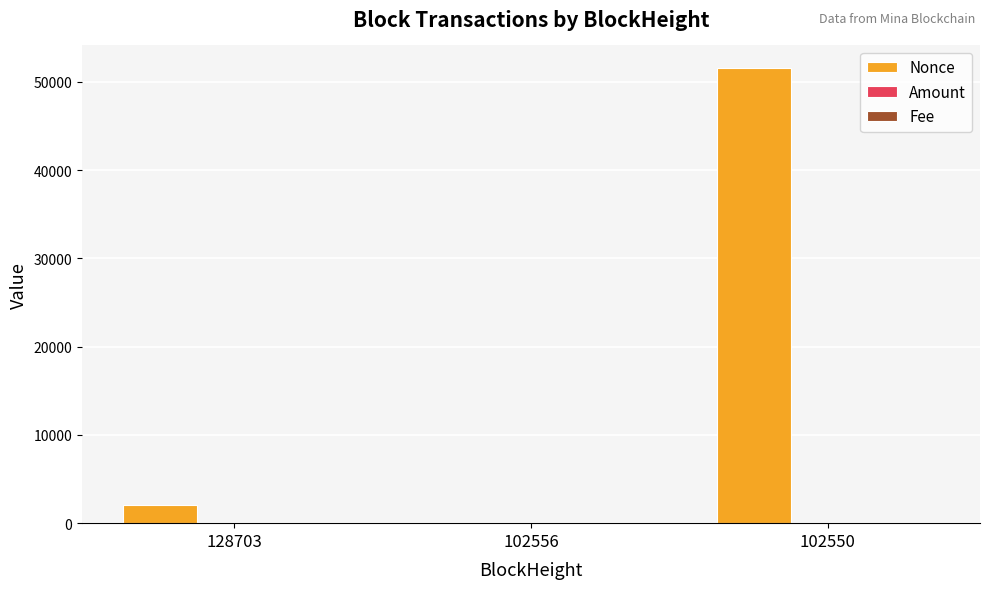

Which label corresponds to the largest value in the chart?

102550